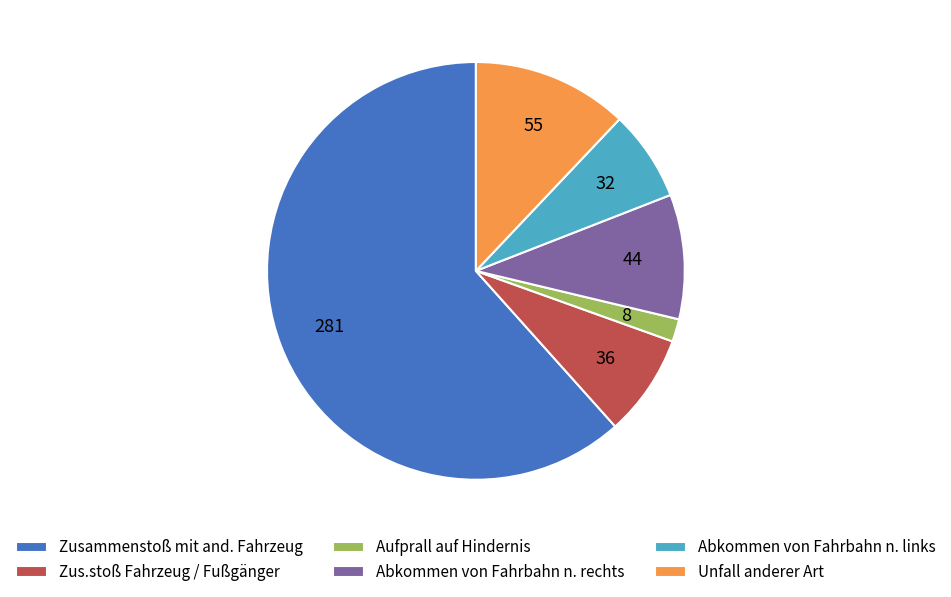

Which slice is the largest?

Zusammenstoß mit and. Fahrzeug